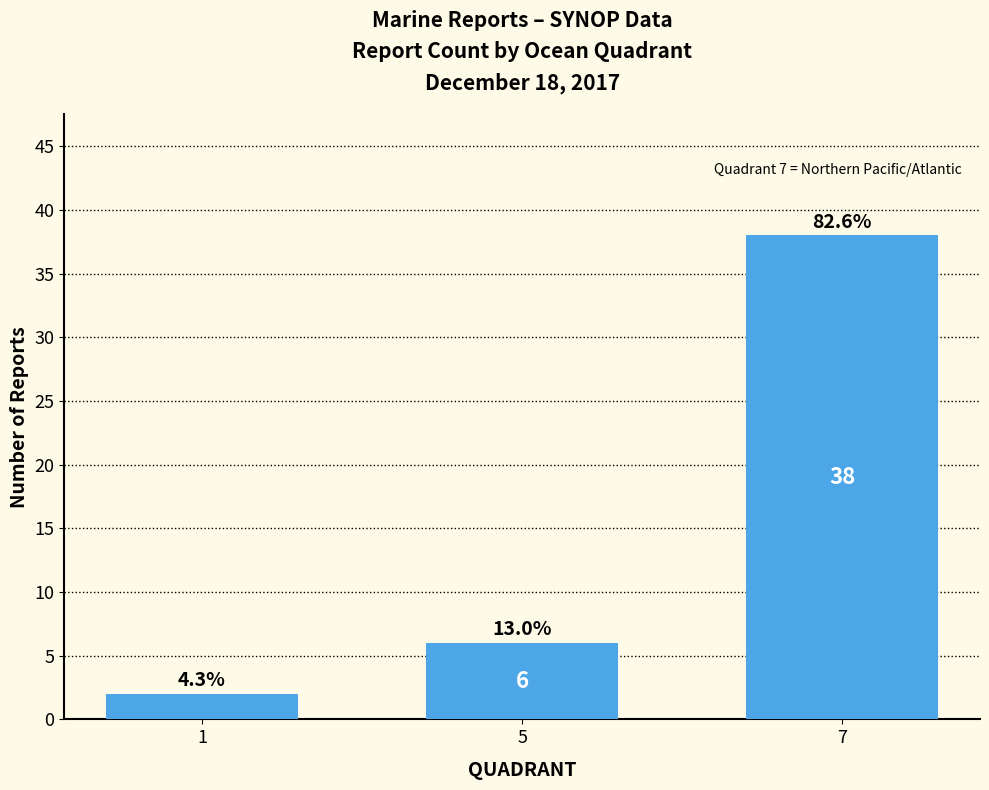

Does the chart contain any negative values?

No